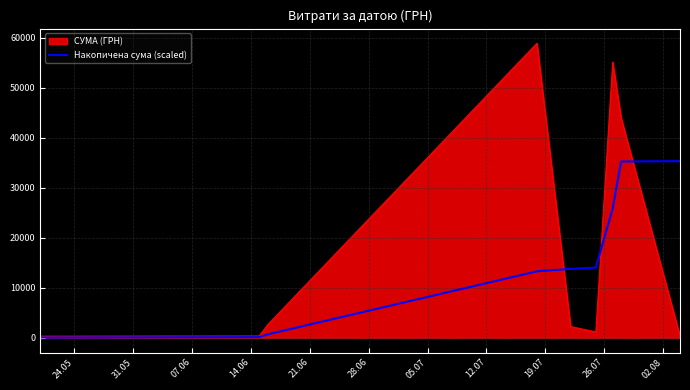

What is the greatest value displayed?

58840.0